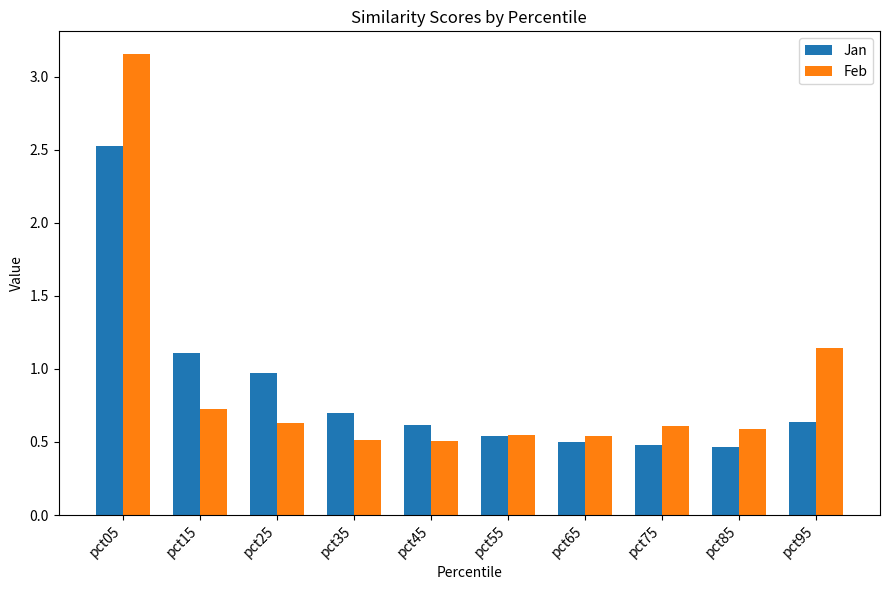

At which category does the chart reach its peak across all series?

pct05